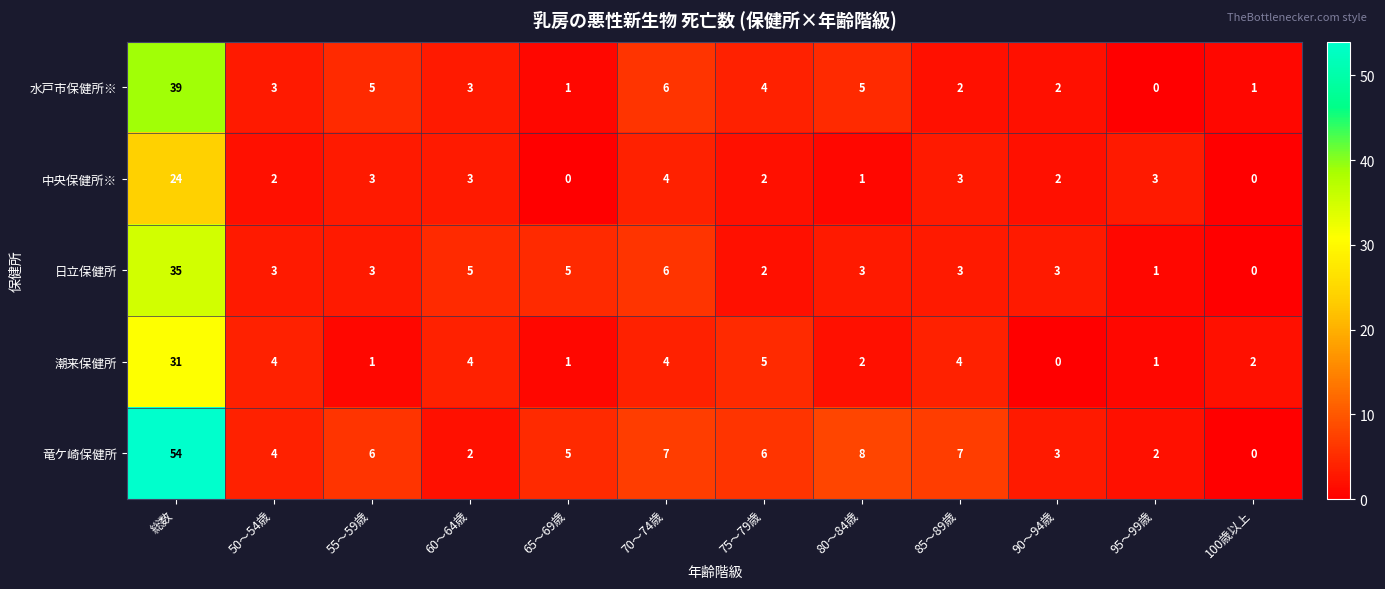

What is the highest value of the 竜ケ崎保健所 series?

54